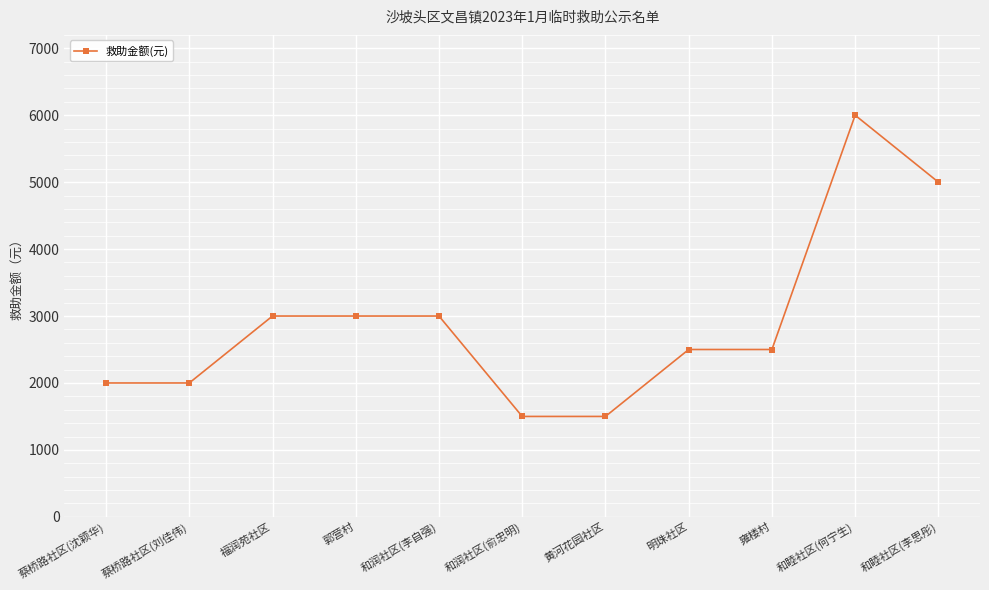

True or false: the data shows 563 at 黄河花园社区.

False